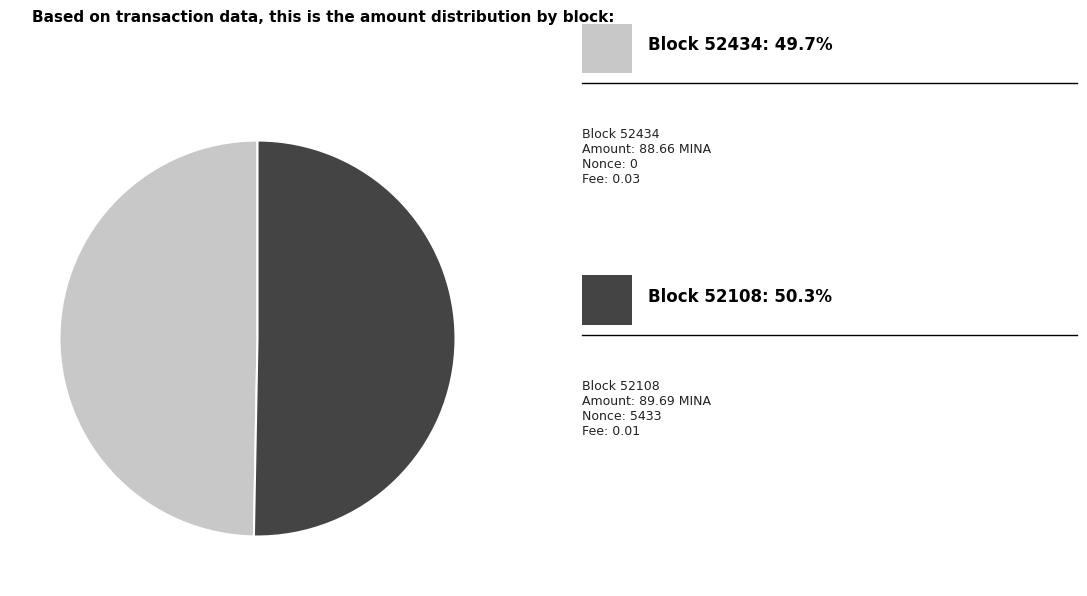

Does any single category account for the majority?

Yes